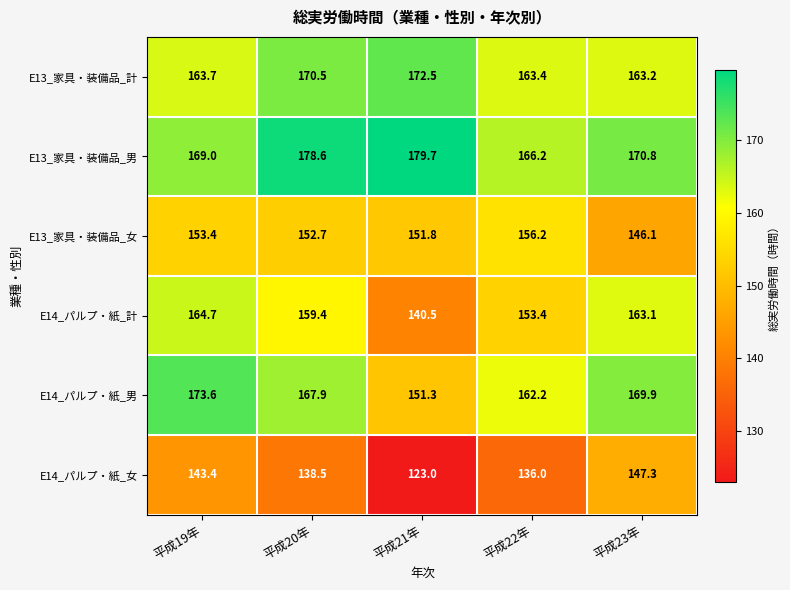

Count the number of data series in this chart.

6